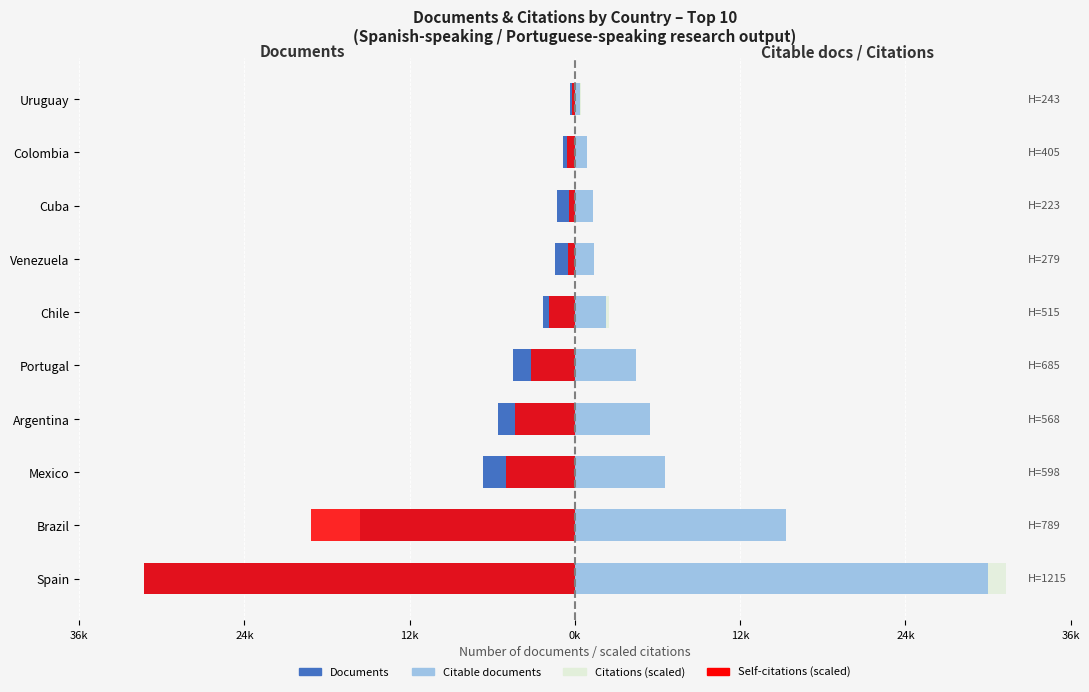

Rank the series at 24k from highest to lowest value.

Citable documents, Citations (scaled), Documents, Self-citations